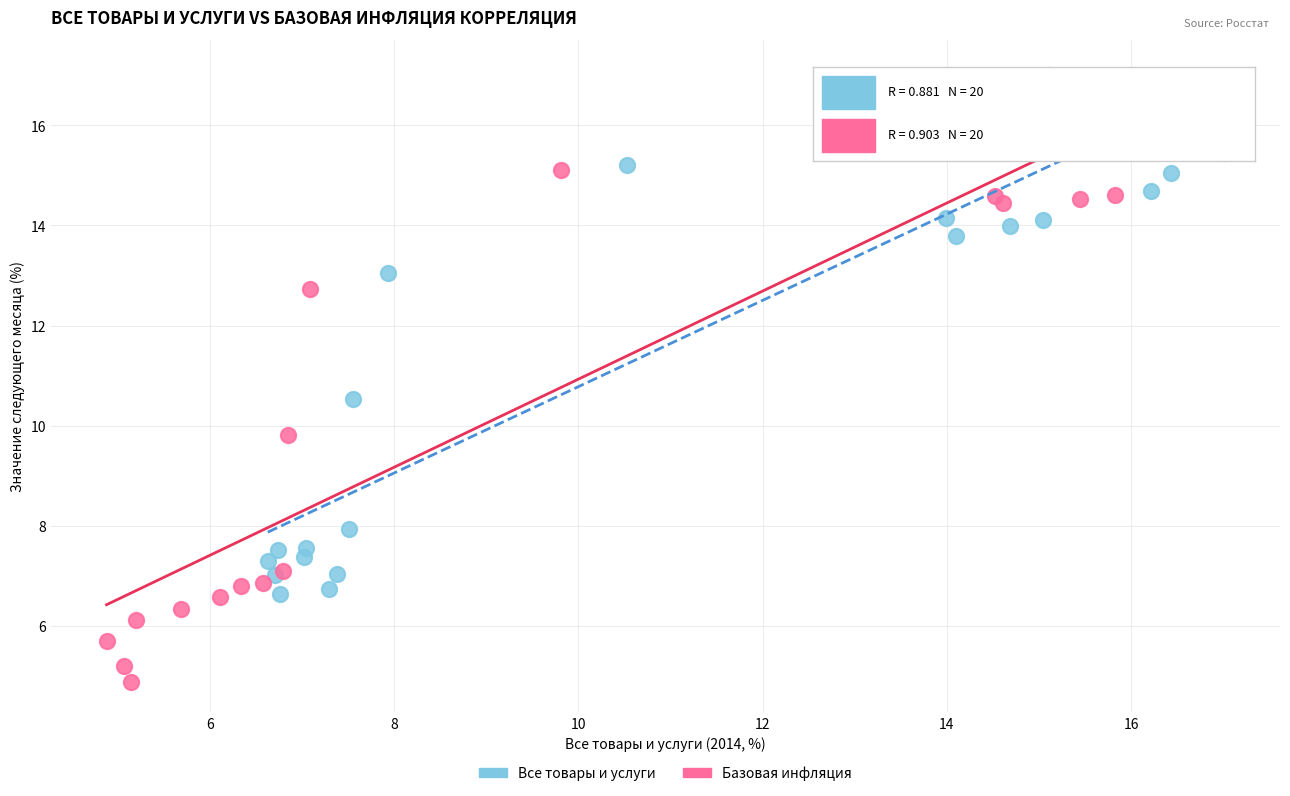

Which series contains the highest Y value?

Базовая инфляция